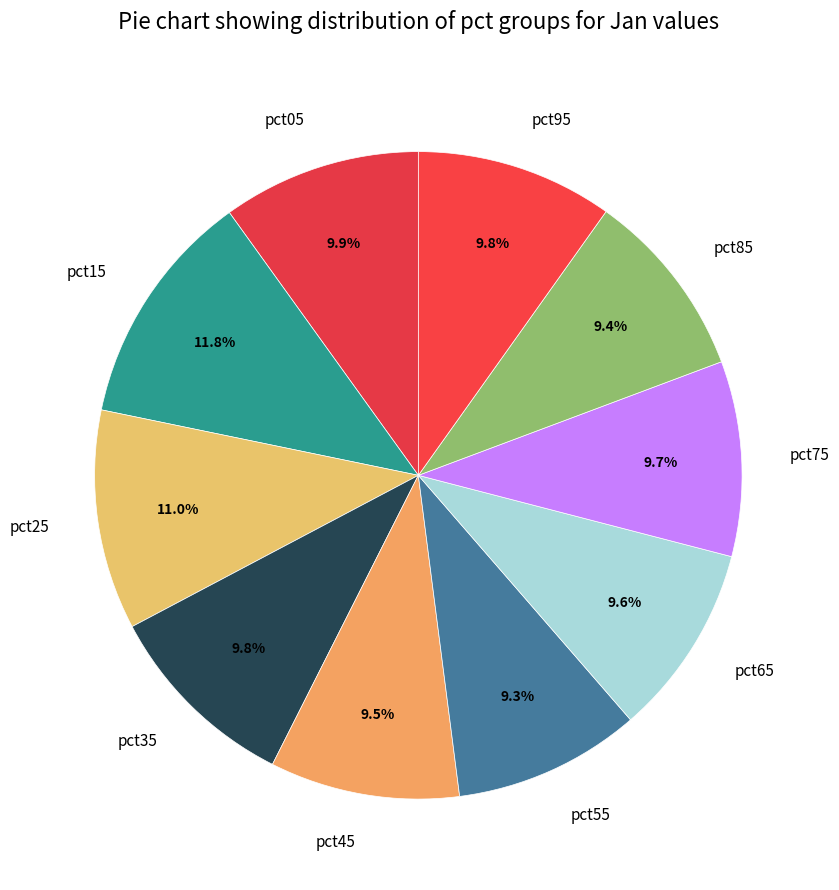

To the nearest percent, what is the average slice percentage?

10%